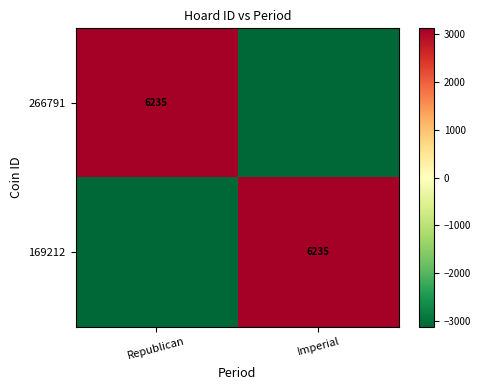

The value of 169212 at Imperial is 6235.0. True or false?

True